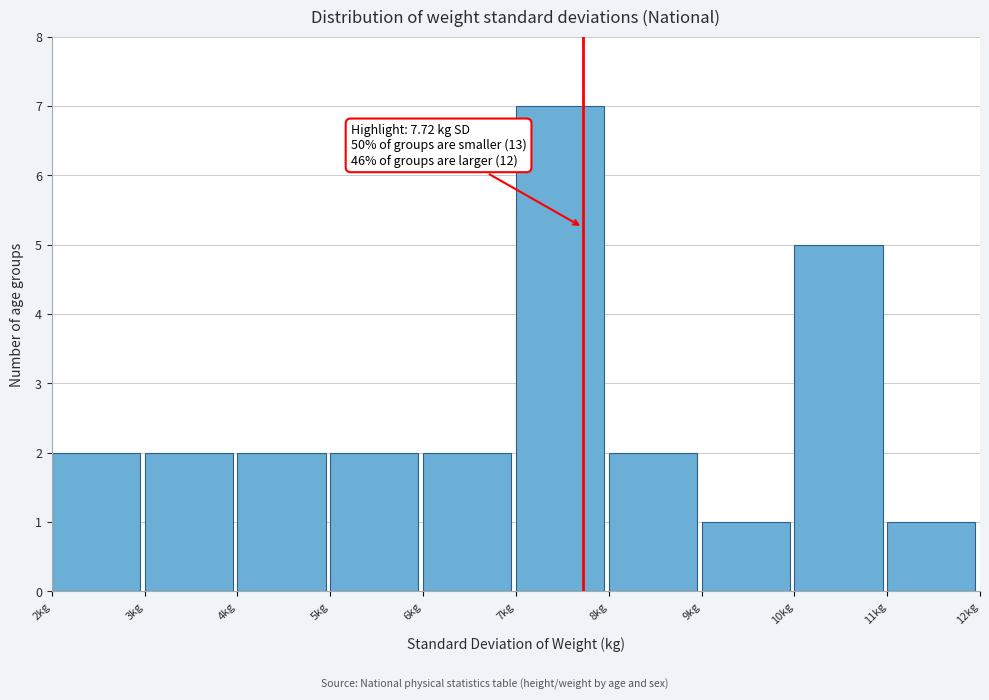

Over which range of the x-axis is the bar tallest?

7 to 8